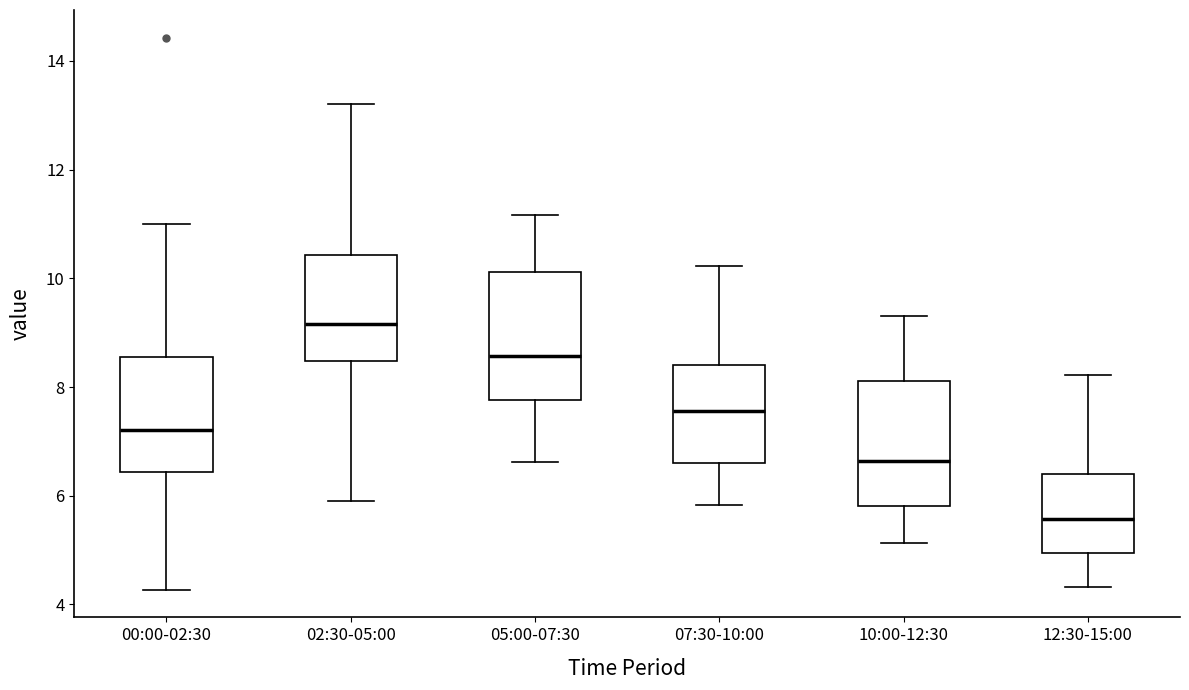

Where is the lower edge of the box for 07:30-10:00 on the y-axis? The values are not printed on the chart, so give them approximately, as read against the axis.

6.6